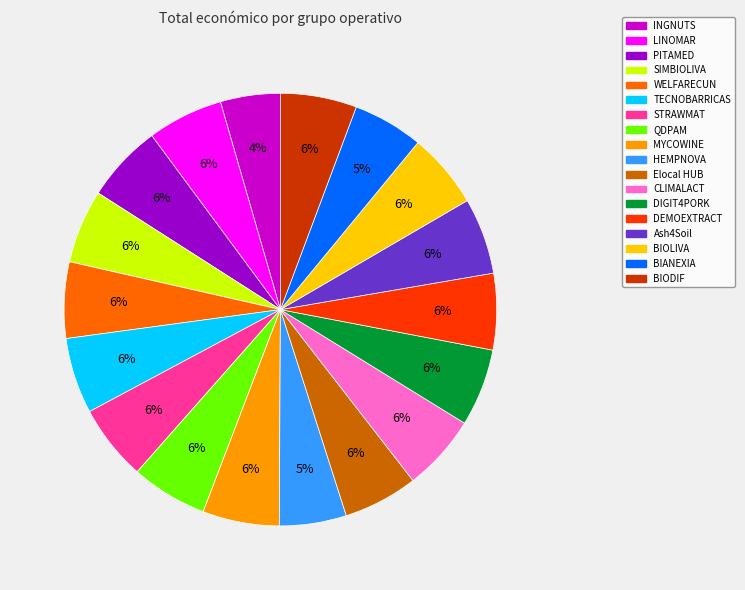

True or false: CLIMALACT accounts for 16% of the total.

False